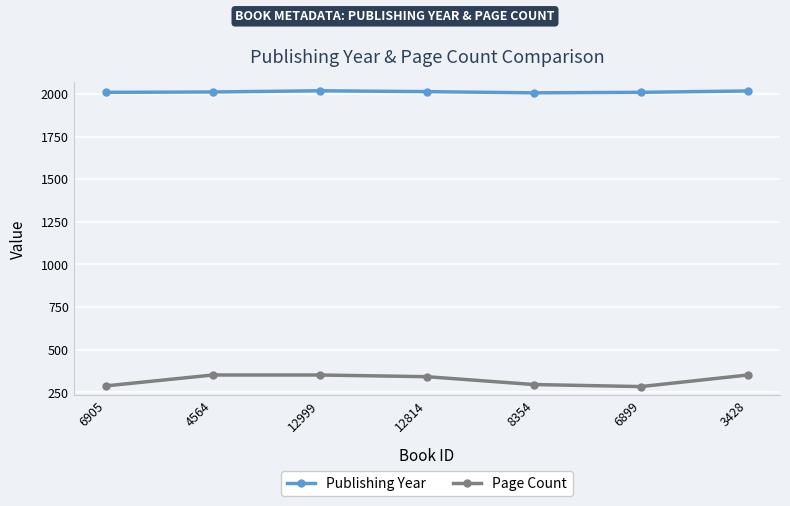

What is the total value across all series at 6899?

2293